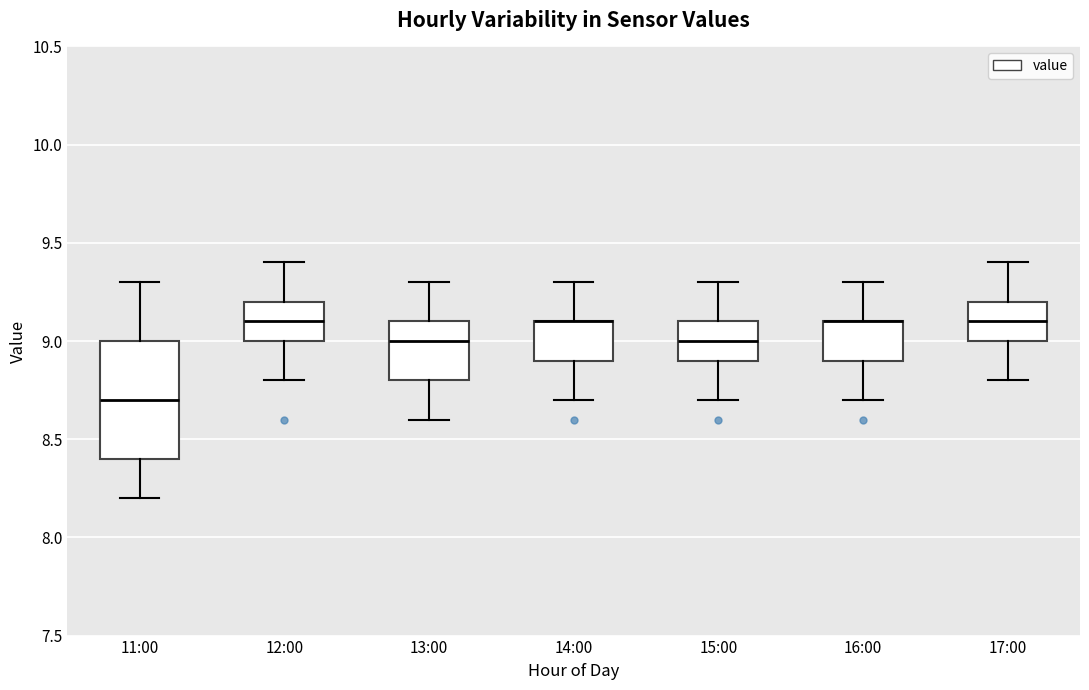

Reading left to right, read every box against the y-axis: the position of its median line, the range the box covers, and the ends of its whiskers. The values are not printed on the chart, so give them approximately, as read against the axis.

11:00: median 8.7, box 8.4 to 9.0, whiskers 8.2 to 9.3
12:00: median 9.1, box 9.0 to 9.2, whiskers 8.8 to 9.4
13:00: median 9.0, box 8.8 to 9.1, whiskers 8.6 to 9.3
14:00: median 9.1 (drawn on the box's upper edge), box 8.9 to 9.1, whiskers 8.7 to 9.3
15:00: median 9.0, box 8.9 to 9.1, whiskers 8.7 to 9.3
16:00: median 9.1 (drawn on the box's upper edge), box 8.9 to 9.1, whiskers 8.7 to 9.3
17:00: median 9.1, box 9.0 to 9.2, whiskers 8.8 to 9.4